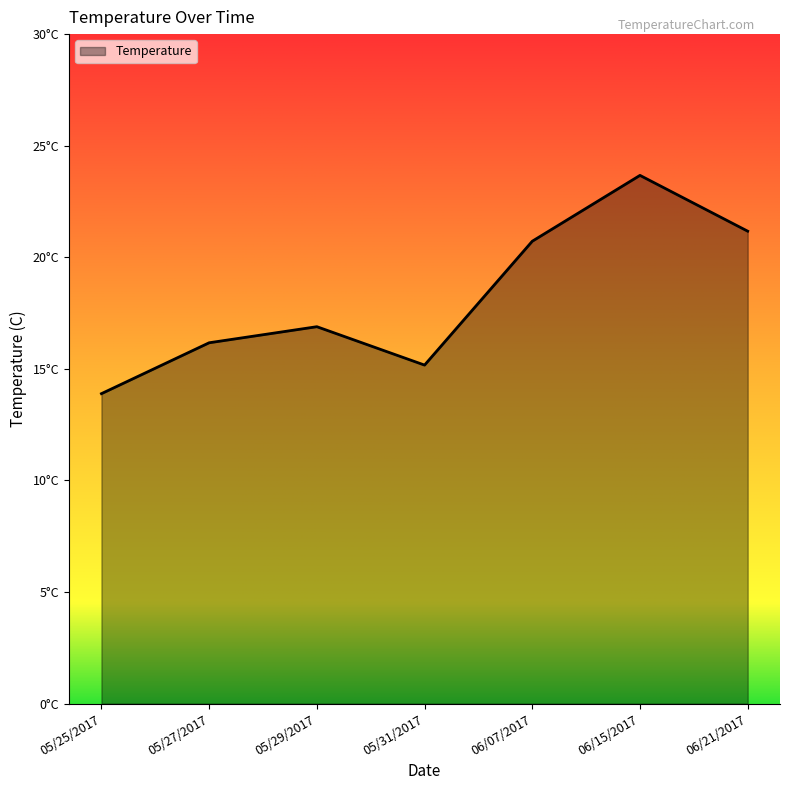

What is the sum of the values at 05/25/2017 and 06/21/2017?

35.1